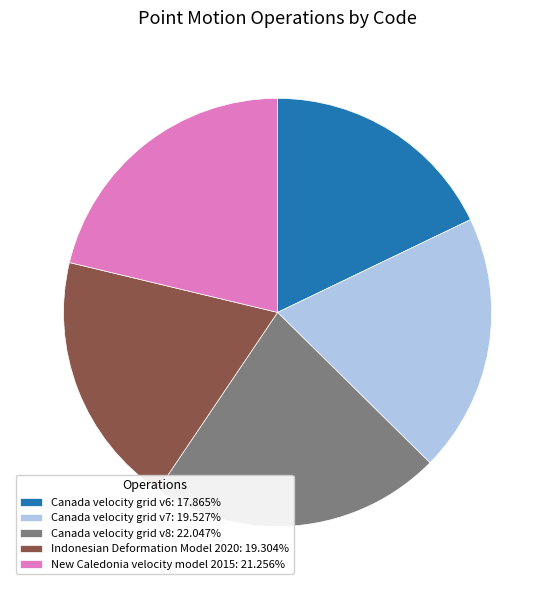

Approximately how many times larger is the value at New Caledonia velocity model 2015: 21.256% compared to Canada velocity grid v6: 17.865%?

1.2